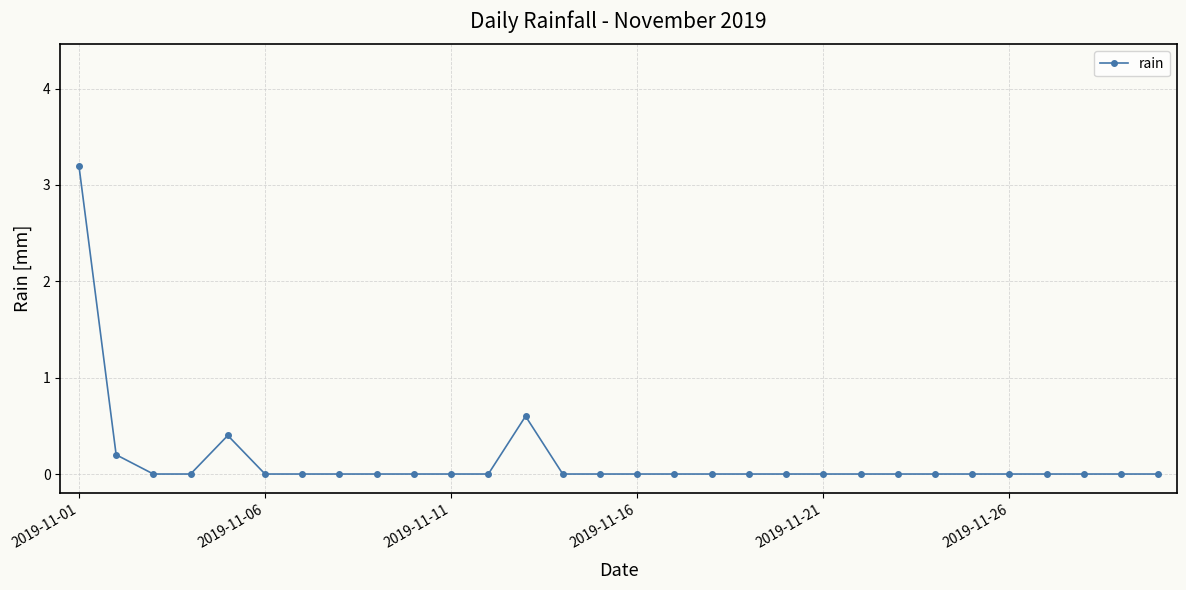

What is the average value?

0.1